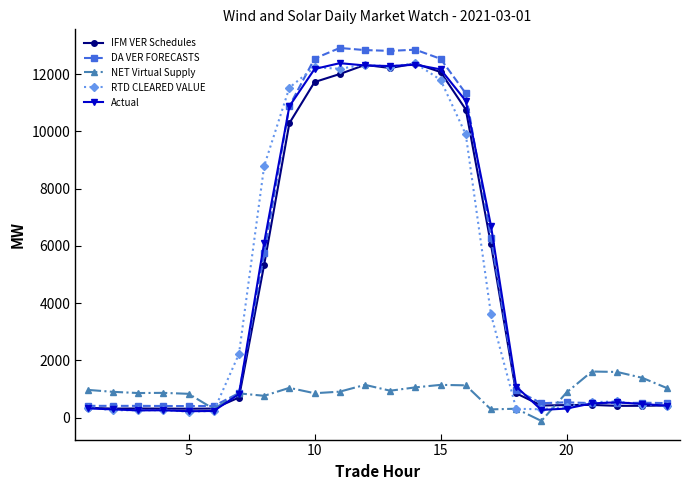

Which series has the largest range (max minus min)?

DA VER FORECASTS